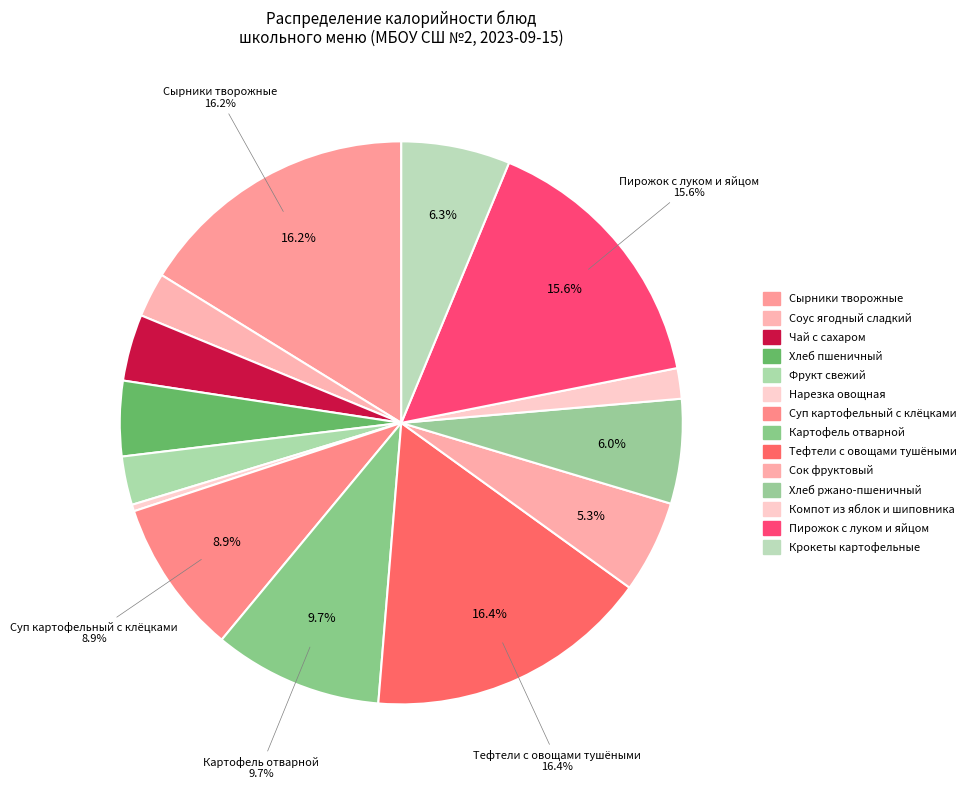

How many segments does this pie chart have?

14